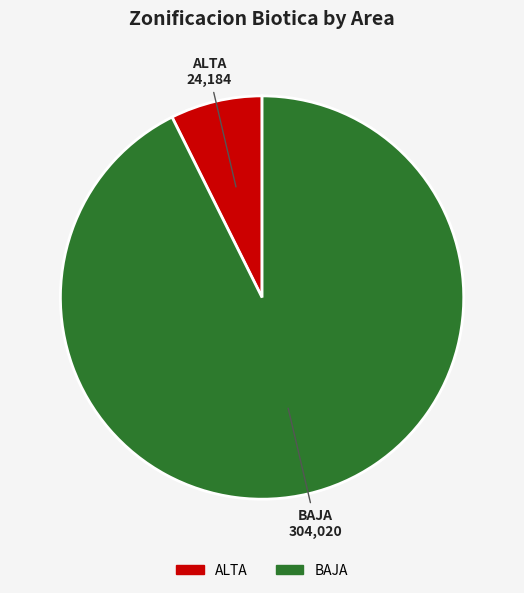

Between BAJA and ALTA, which is larger?

BAJA